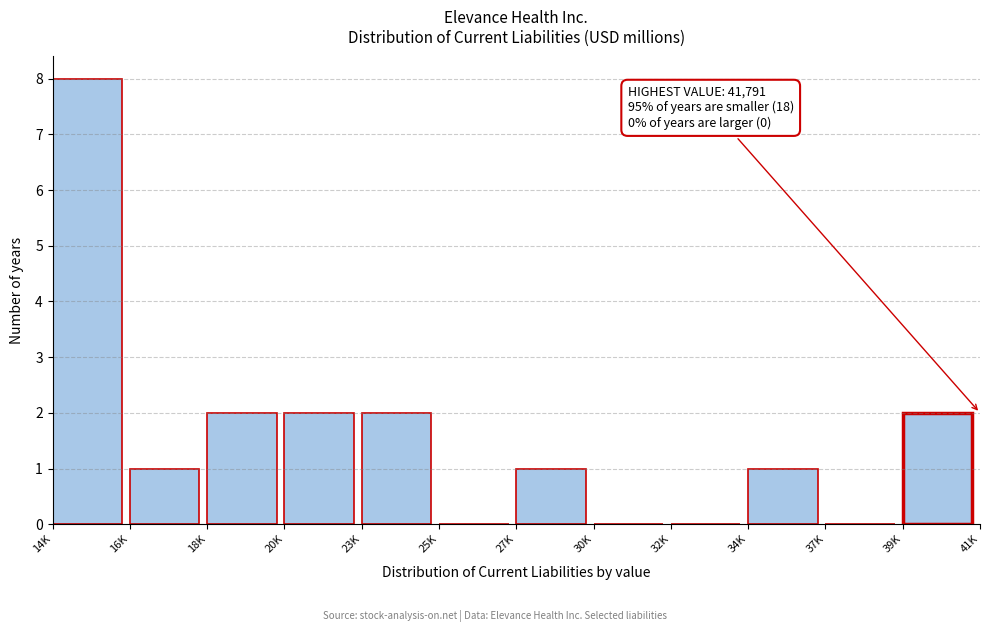

Reading right to left, transcribe all the data shown in this chart.

39K=2	37K=0	34K=1	32K=0	30K=0	27K=1	25K=0	23K=2	20K=2	18K=2	16K=1	14K=8